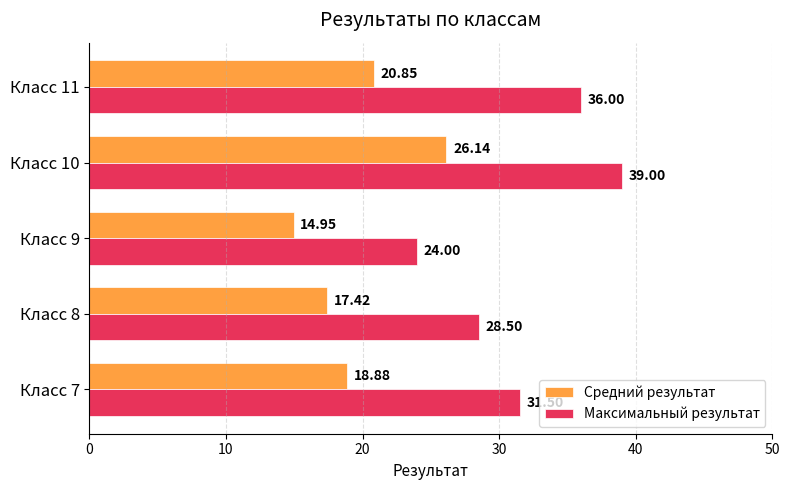

Which series has the largest range (max minus min)?

Максимальный результат